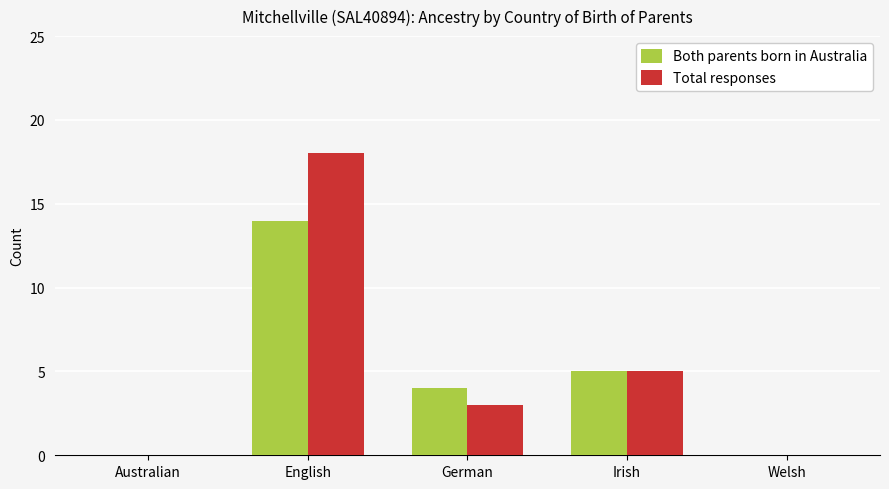

The Both parents born in Australia series shows 0 at Welsh. True or false?

True